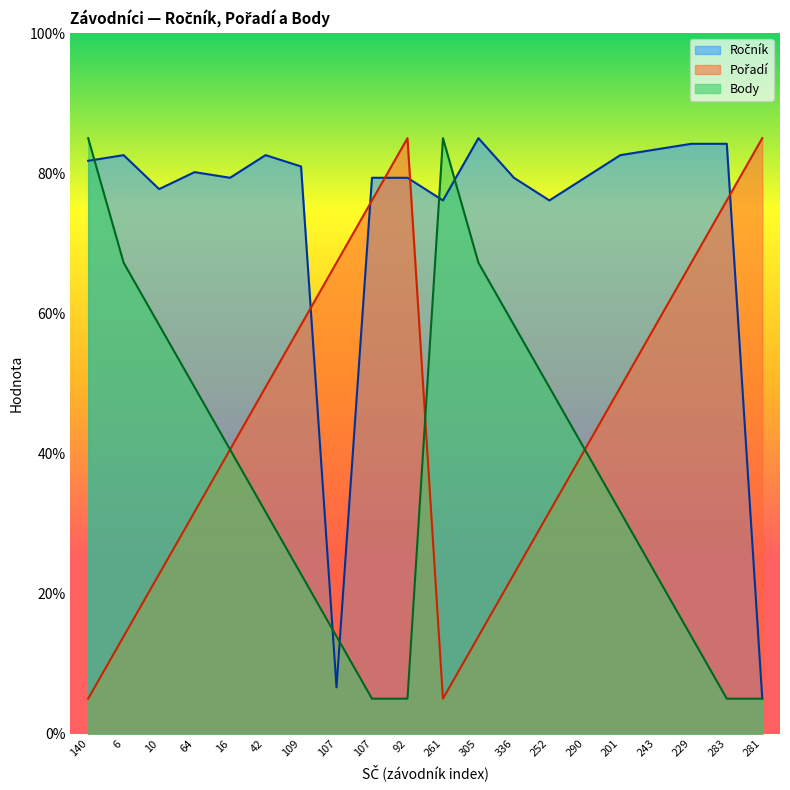

How many lines are shown in the chart?

3